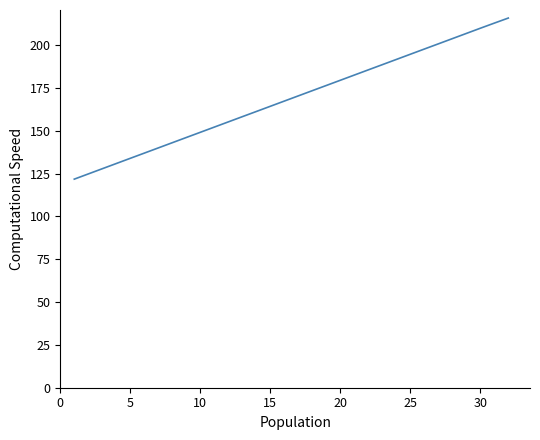

Count the number of values greater than 170.

16